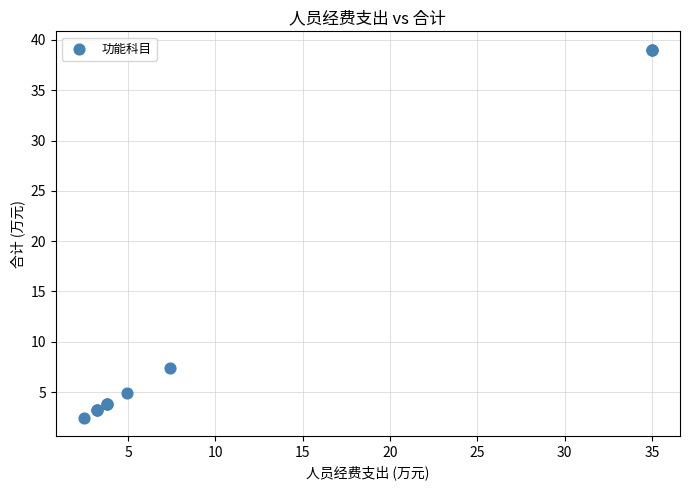

What Y value in the scatter plot is closest to 20?

7.4